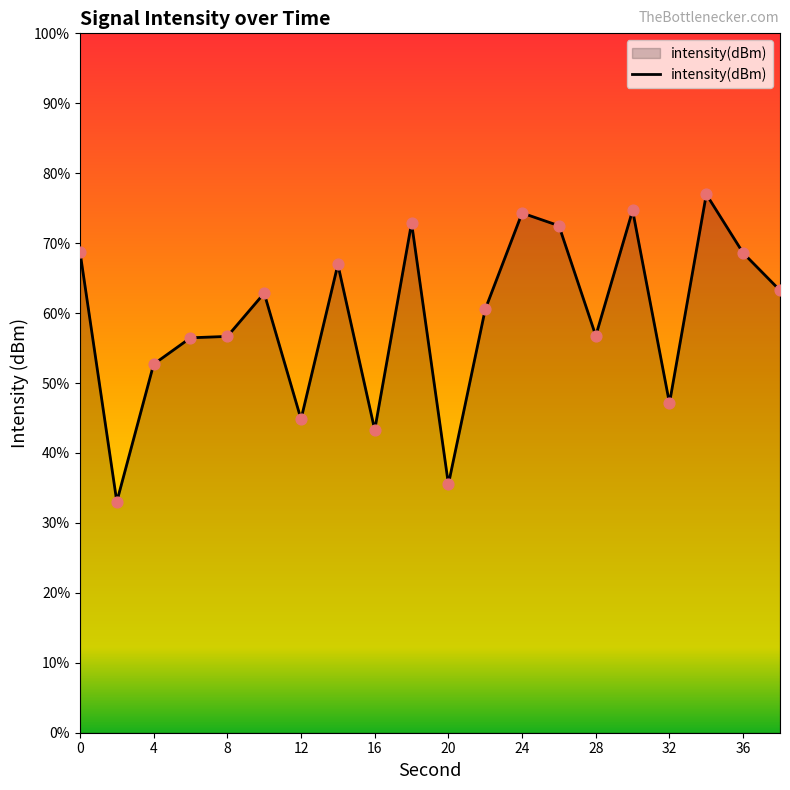

Which has a higher value, 30 or 18?

30